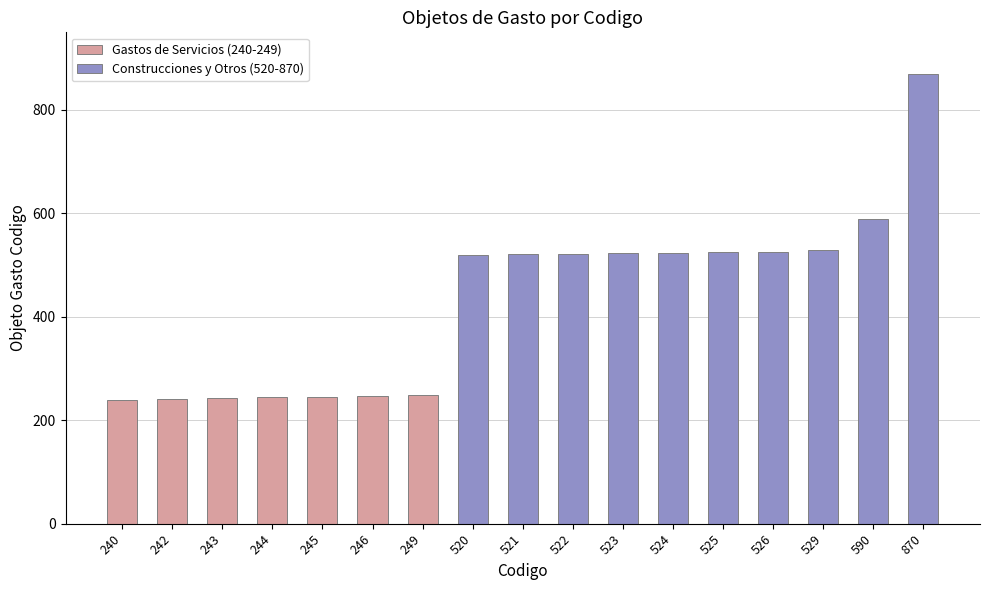

Rank the categories by value from highest to lowest.

870, 590, 529, 526, 525, 524, 523, 522, 521, 520, 249, 246, 245, 244, 243, 242, 240